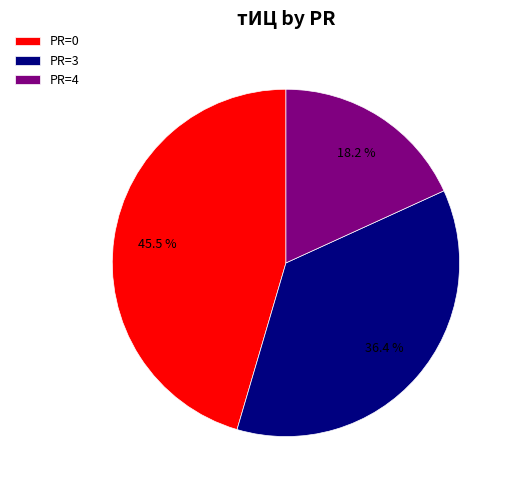

Is there a majority slice in this chart?

No